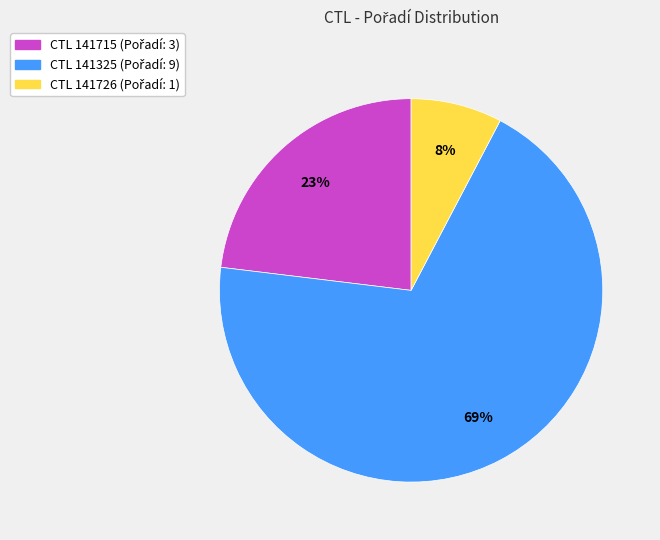

Does any single category account for the majority?

Yes